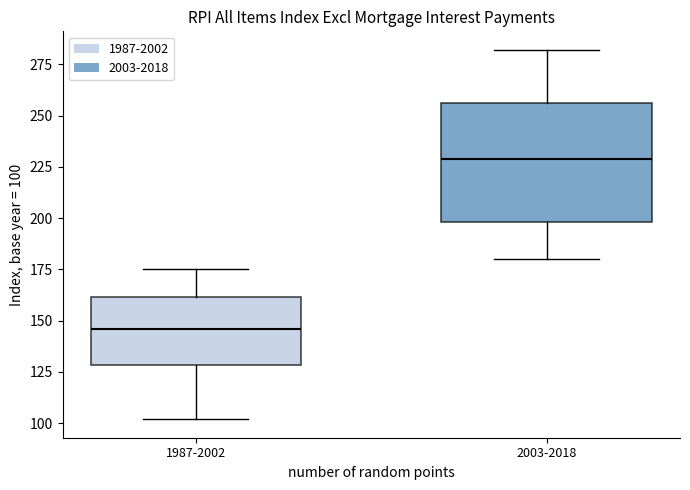

Reading left to right, transcribe this box plot: for each box, give where its median line is, the range the box spans, and where its two whiskers end, as read against the y-axis. The values are not printed on the chart, so give them approximately, as read against the axis.

1987-2002: median 145, box 130 to 160, whiskers 100 to 175
2003-2018: median 230, box 200 to 255, whiskers 180 to 280